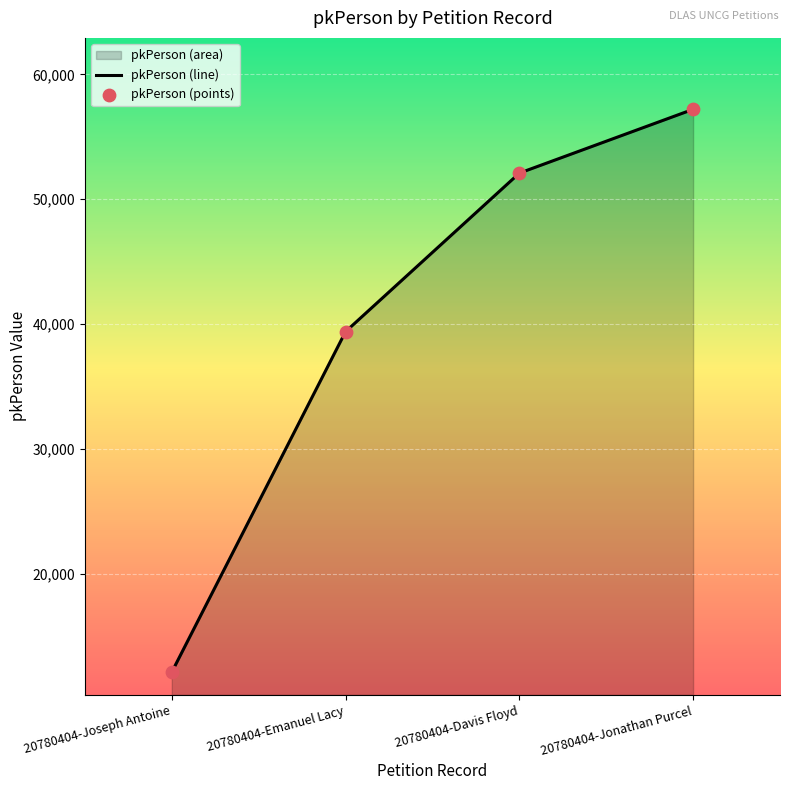

The chart shows a value of 19961 at 20780404-Joseph Antoine. True or false?

False